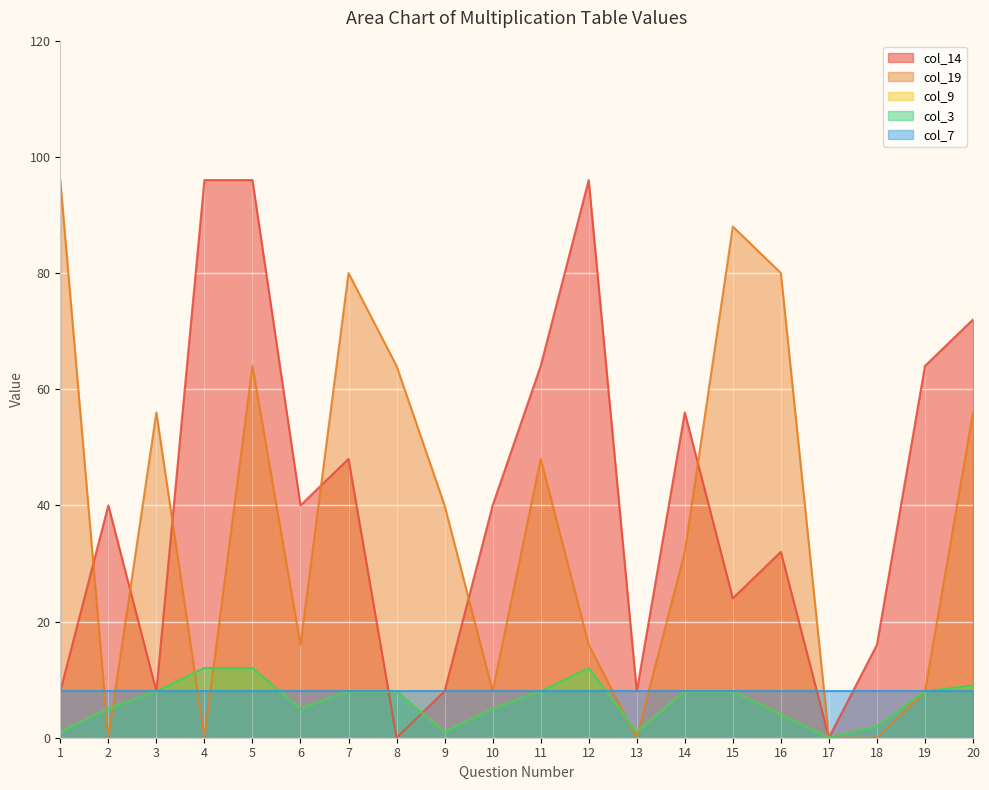

What value does the col_19 series have at 12, to the nearest 10?

20